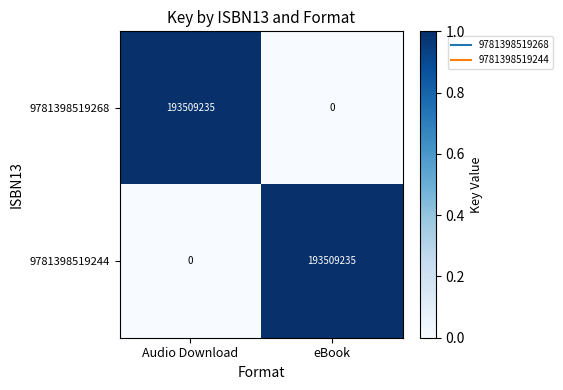

Reading left to right, list all the values displayed in this chart.

9781398519268: Audio Download=193509235	eBook=0
9781398519244: Audio Download=0	eBook=193509235